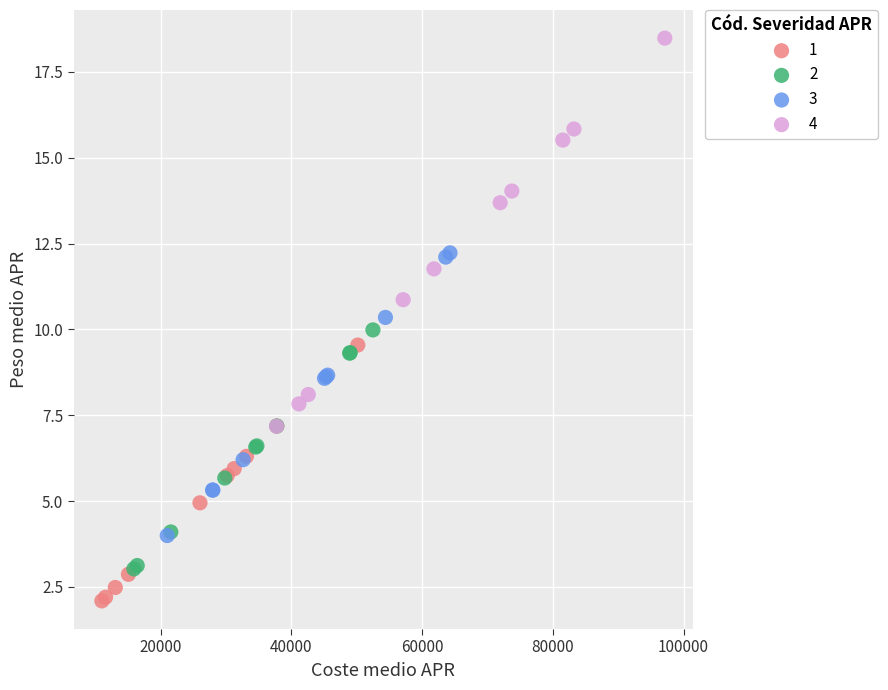

Which series reaches the maximum Y coordinate?

4